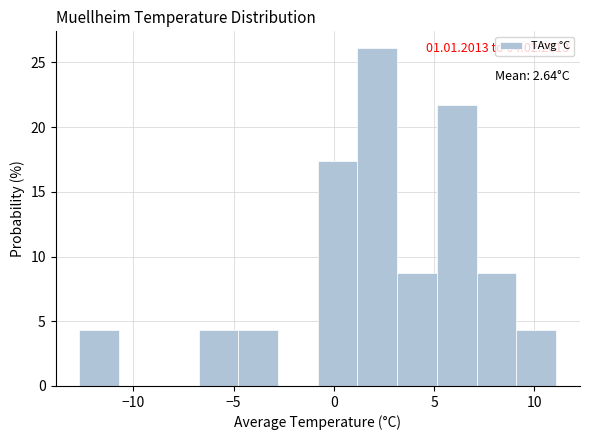

Read against the x-axis, roughly where is the centre of the tallest bar?

2.0